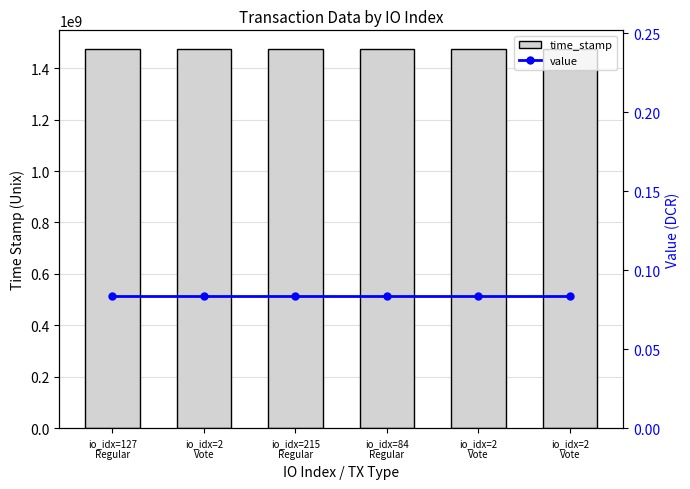

What is the lowest value of the value series?

0.1